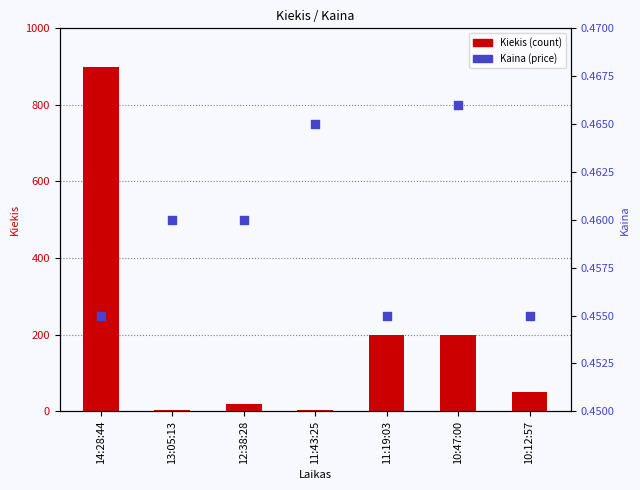

At how many categories does at least one series exceed 762?

1